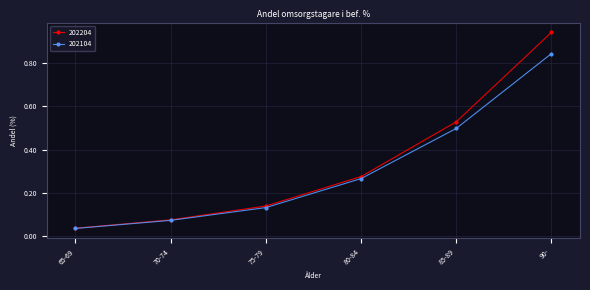

Which series has the widest spread of values?

202204